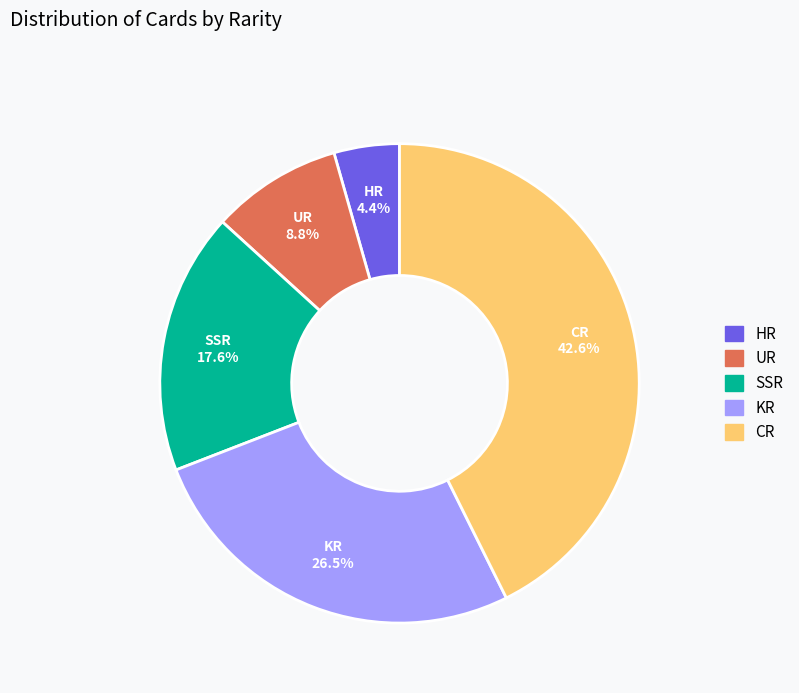

Which slice is the largest?

CR